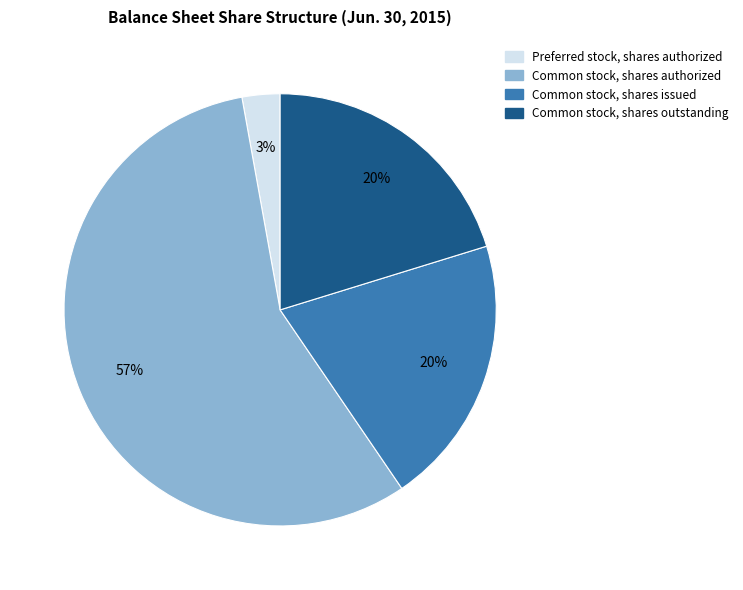

To the nearest percent, what is the difference between the largest and smallest slice percentages?

54%